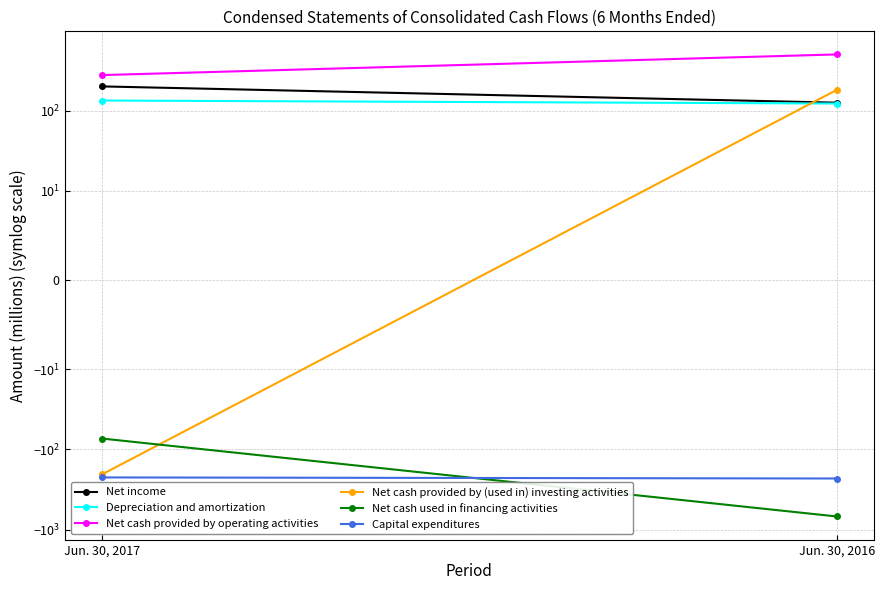

What is the maximum value for Depreciation and amortization?

134